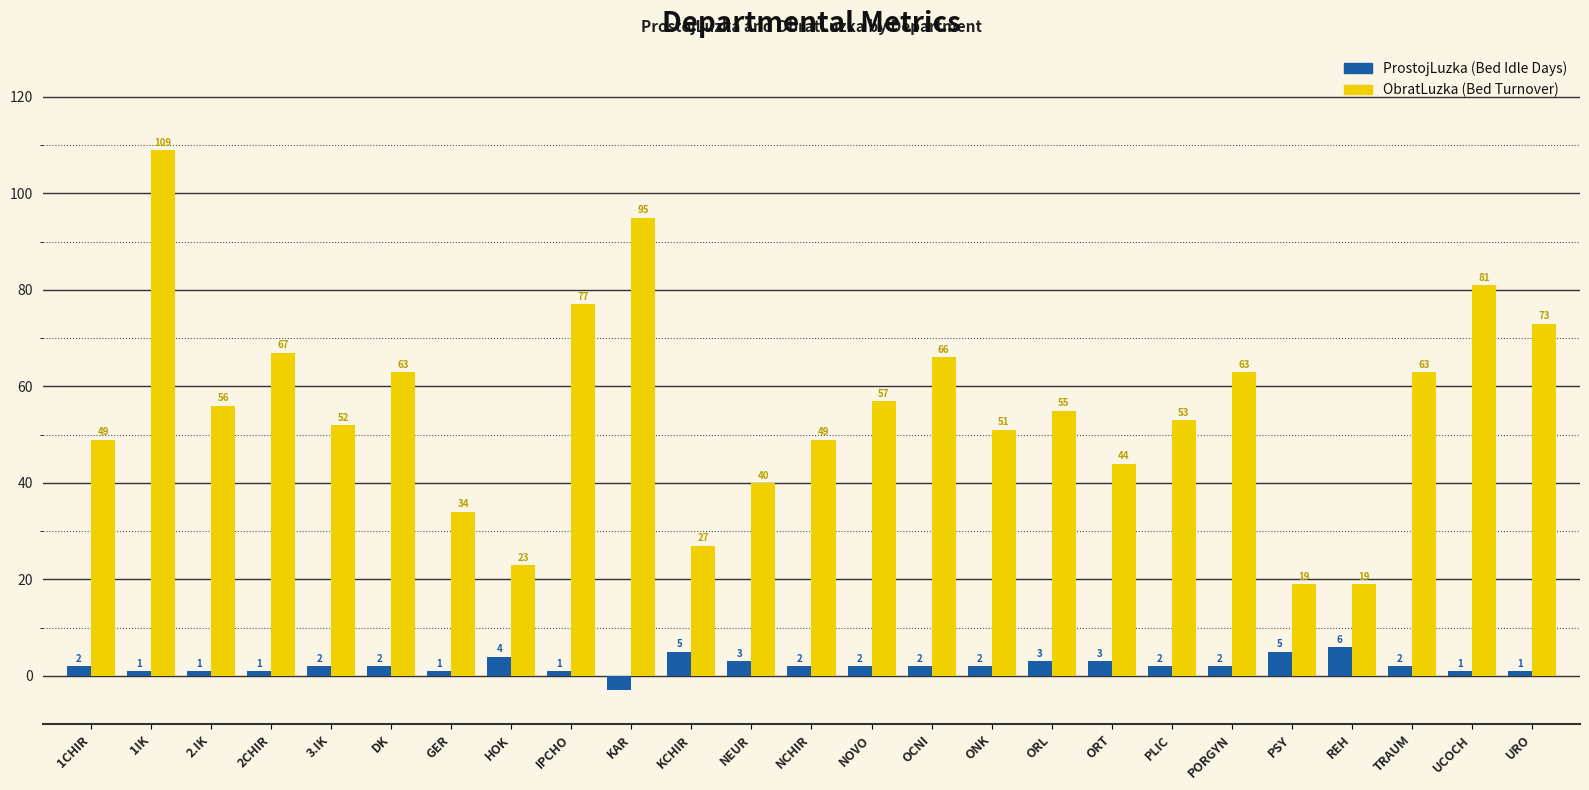

What is the label of the 12th bar from the right?

NOVO